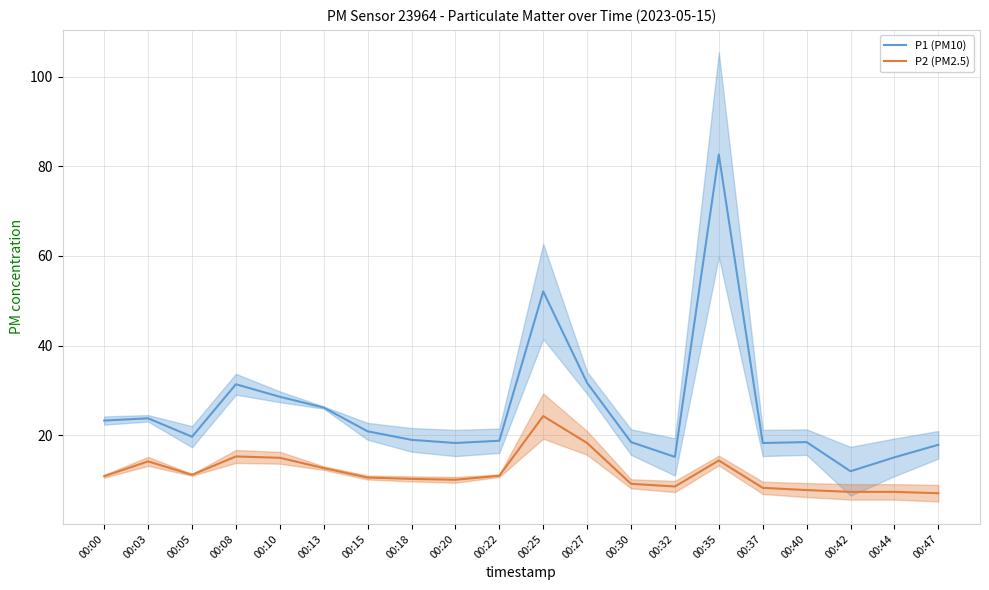

Does the chart display data point markers on the line(s)?

No